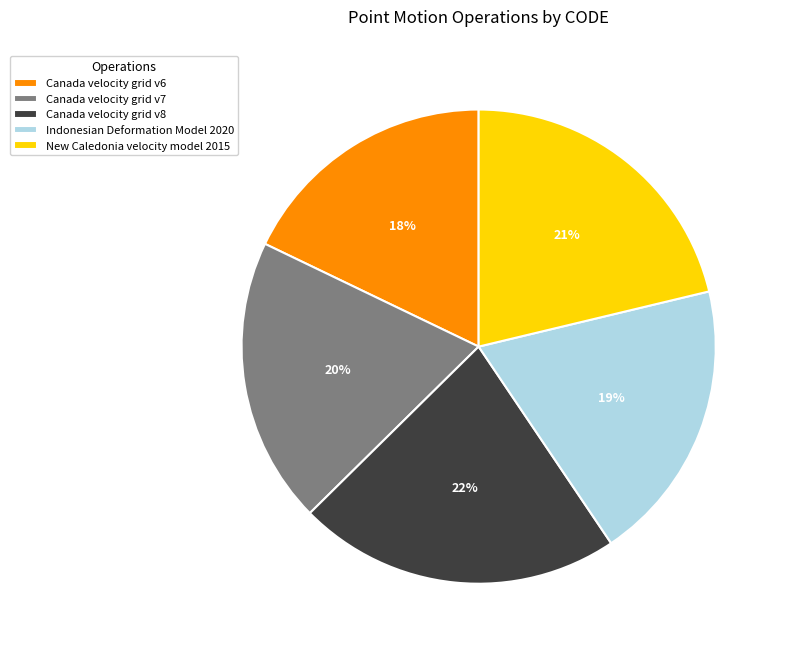

How many slices are in this pie chart?

5